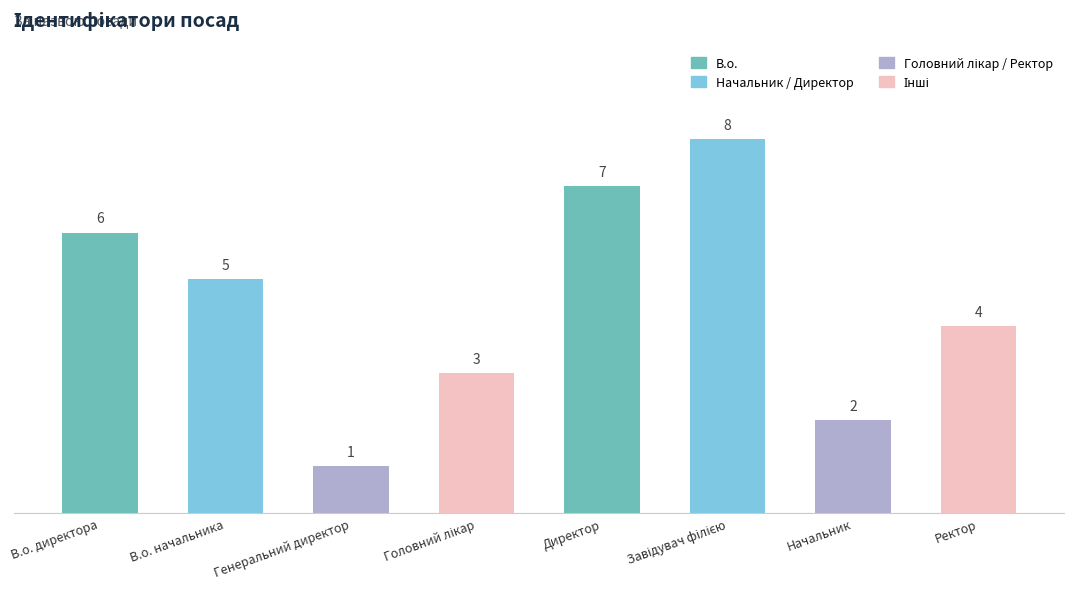

Between Начальник and Директор, which is larger?

Директор